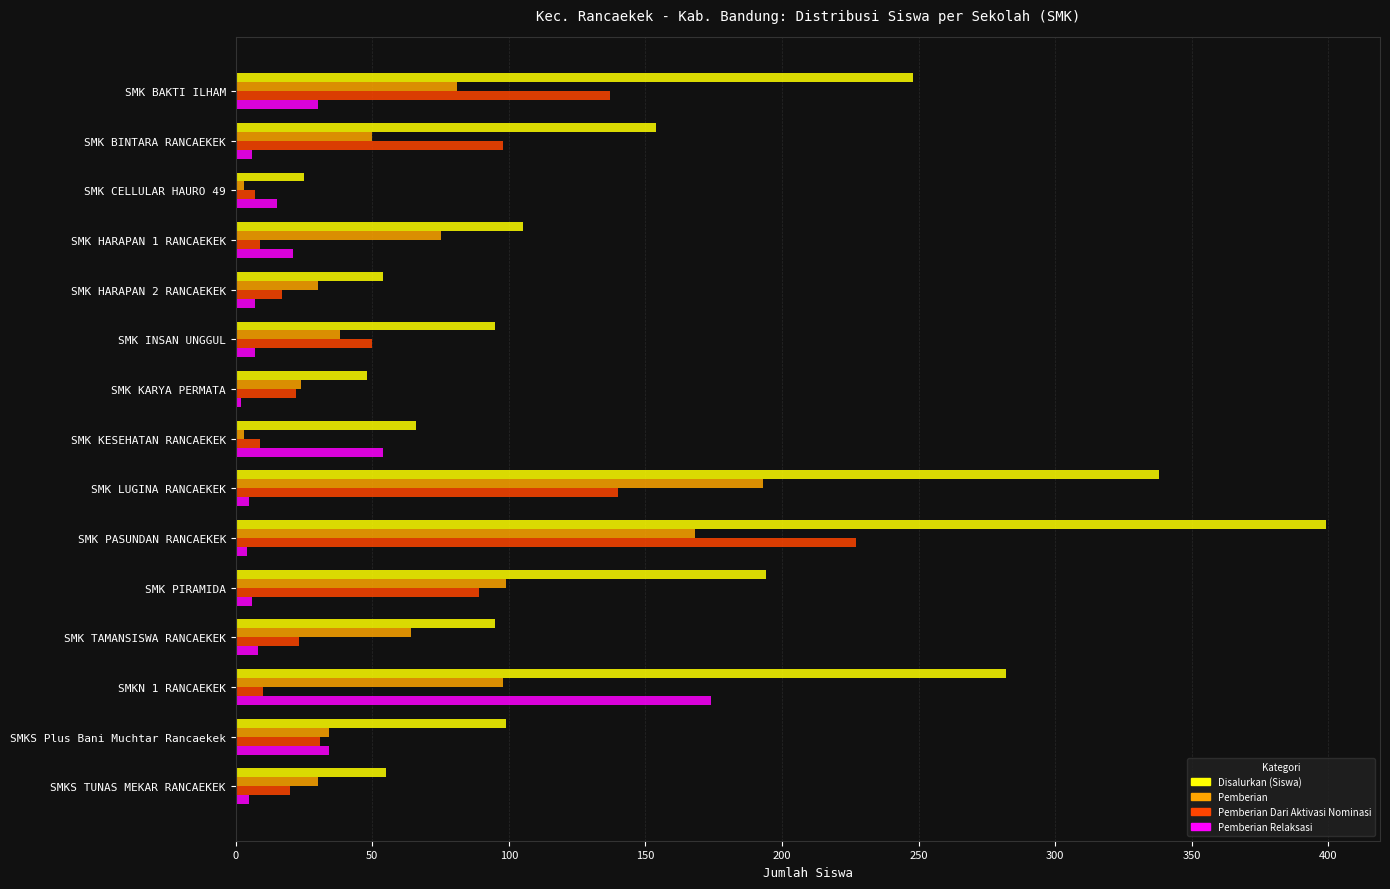

At which category does the chart reach its peak across all series?

SMK PASUNDAN RANCAEKEK